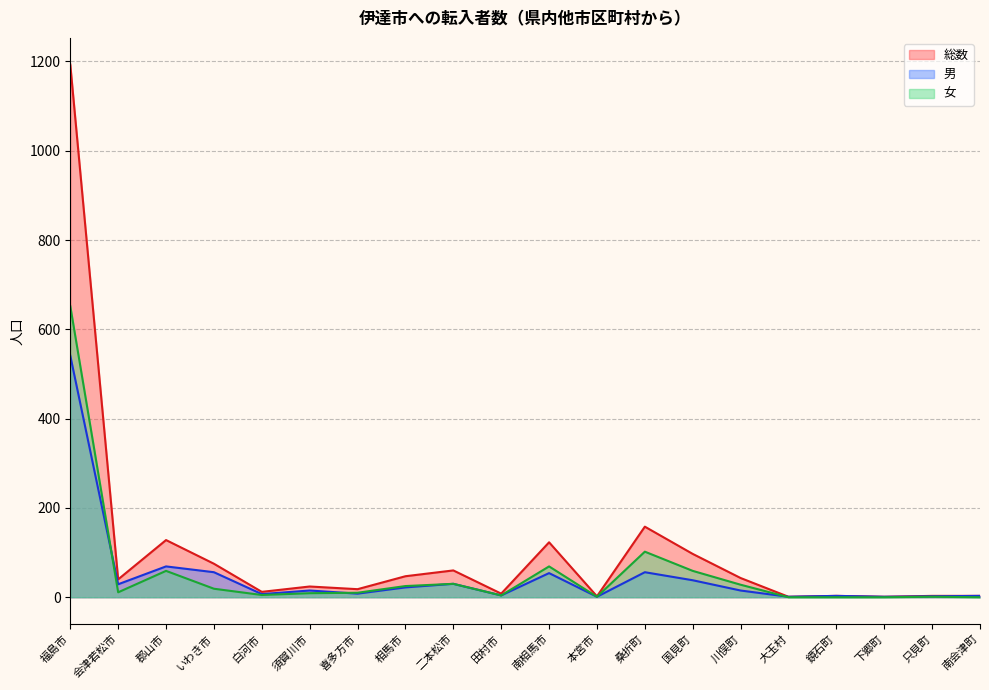

What is the label of the 19th point from the right?

会津若松市